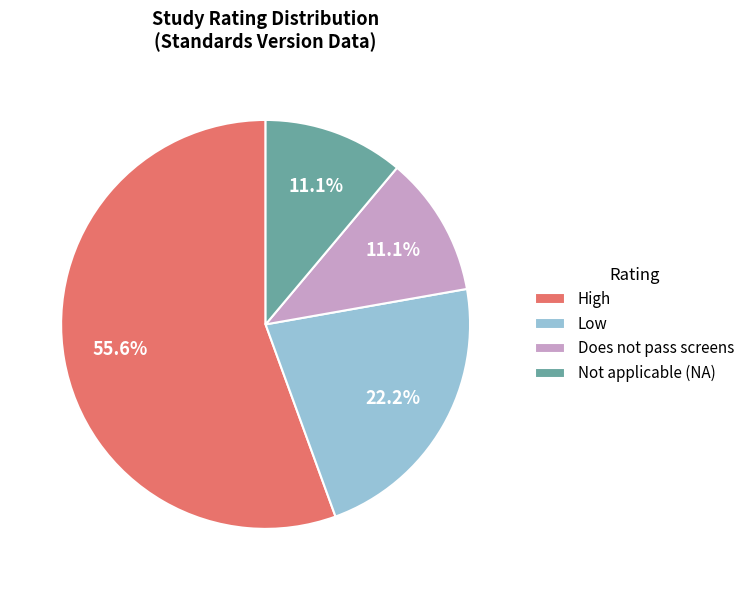

To the nearest percent, what is the average slice percentage?

25%